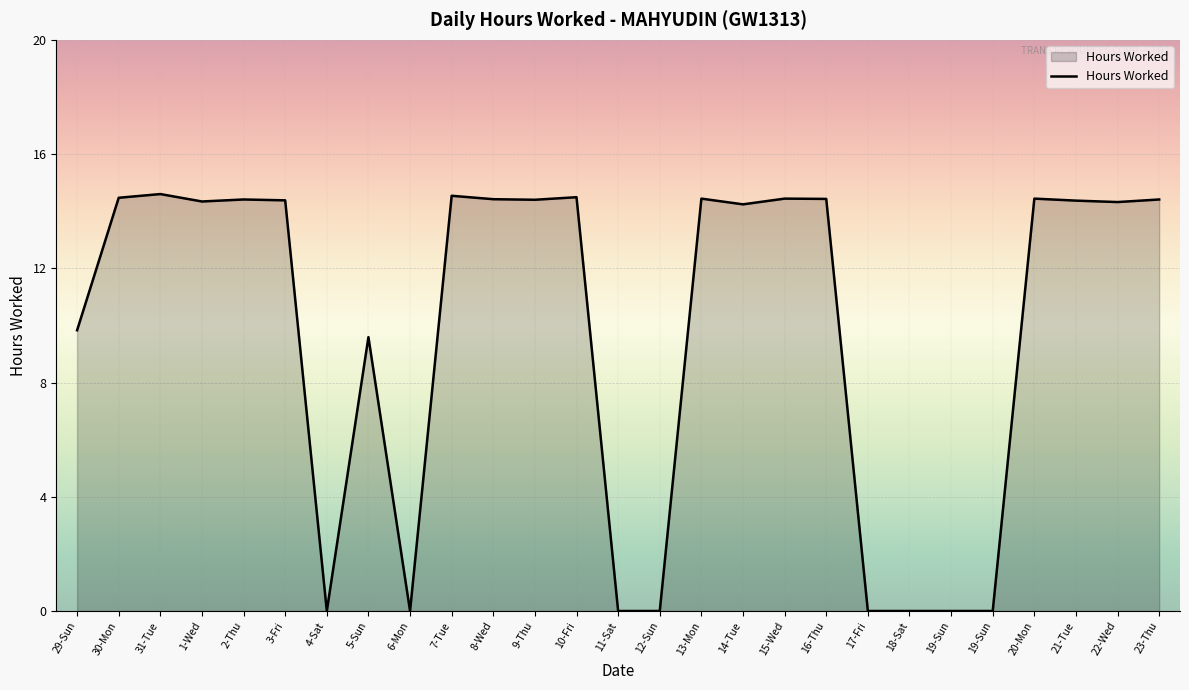

How many interior local valleys (lower than both neighbors) does the data have?

6